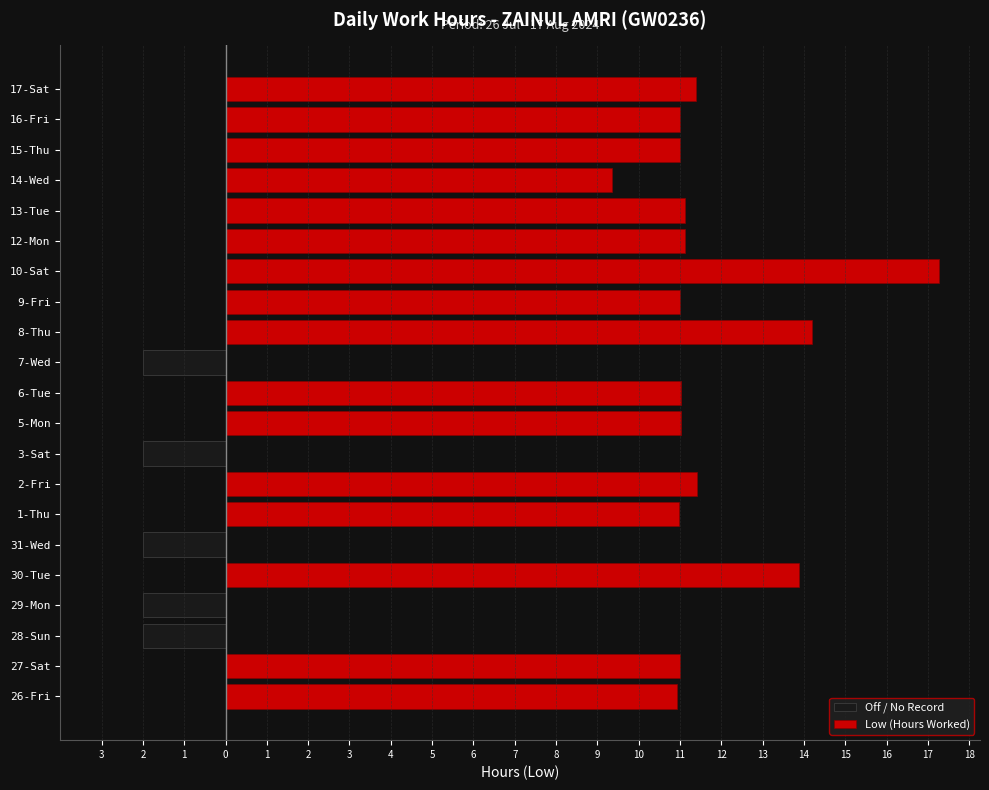

The value of Low (Hours Worked) at 8-Thu is 14.2. True or false?

True